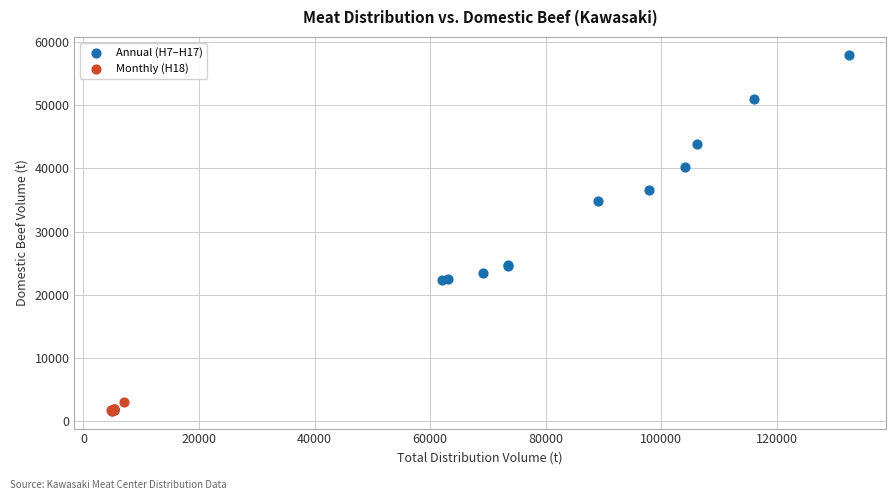

Which series has the widest spread of Y values?

Annual (H7–H17)